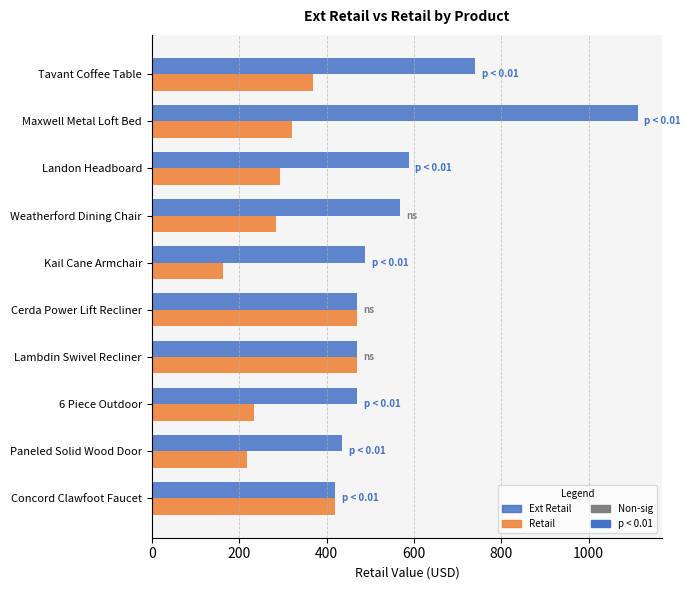

Rank the series by their maximum value, from highest to lowest.

Ext Retail, Retail